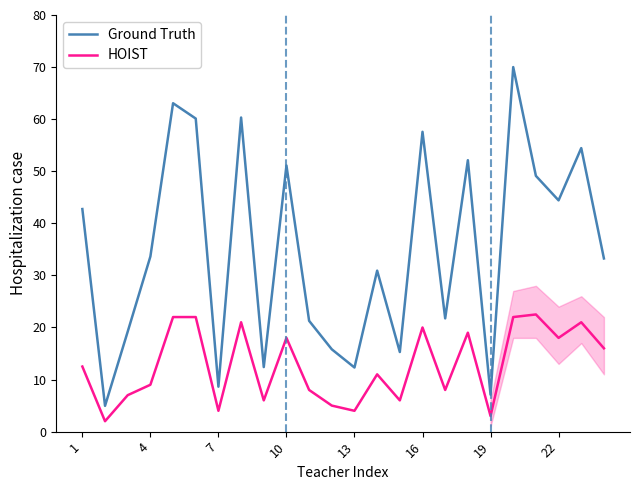

True or false: Ground Truth and HOIST cross at least once.

False